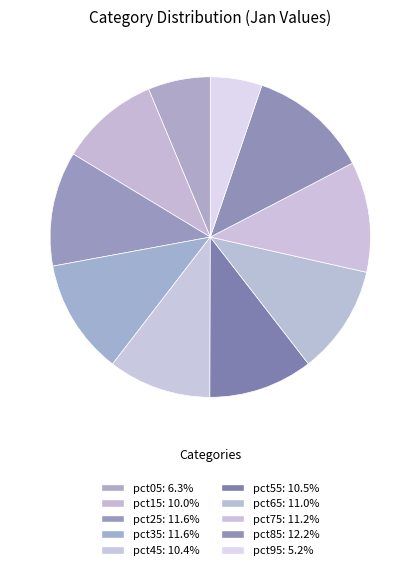

How many segments does this pie chart have?

10